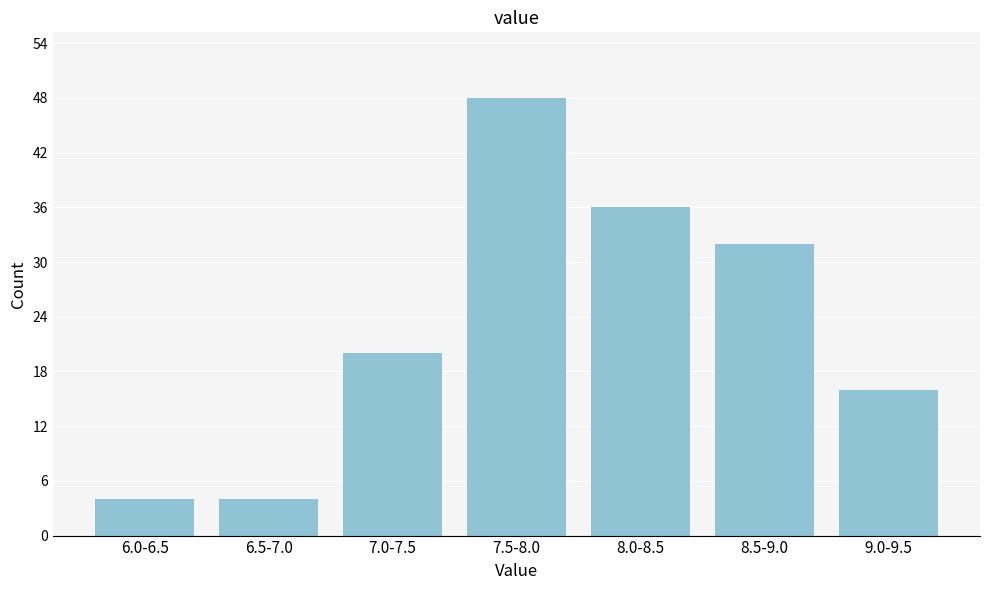

Reading left to right, transcribe all the data shown in this chart.

4	4	20	48	36	32	16